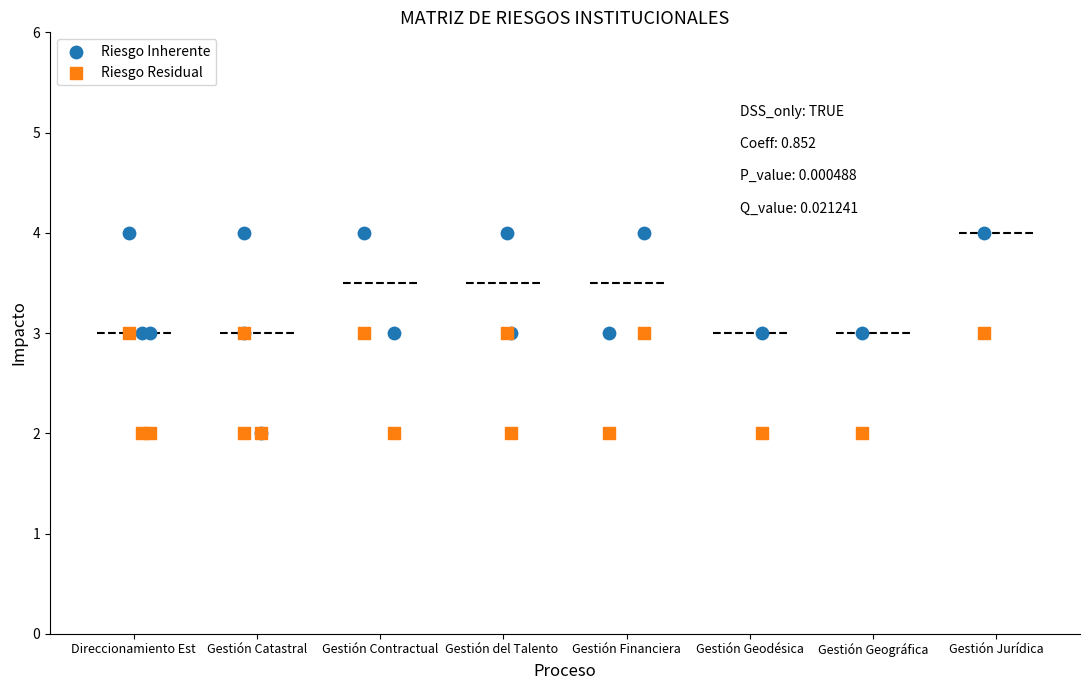

What are all the series names shown in the legend?

Riesgo Inherente, Riesgo Residual